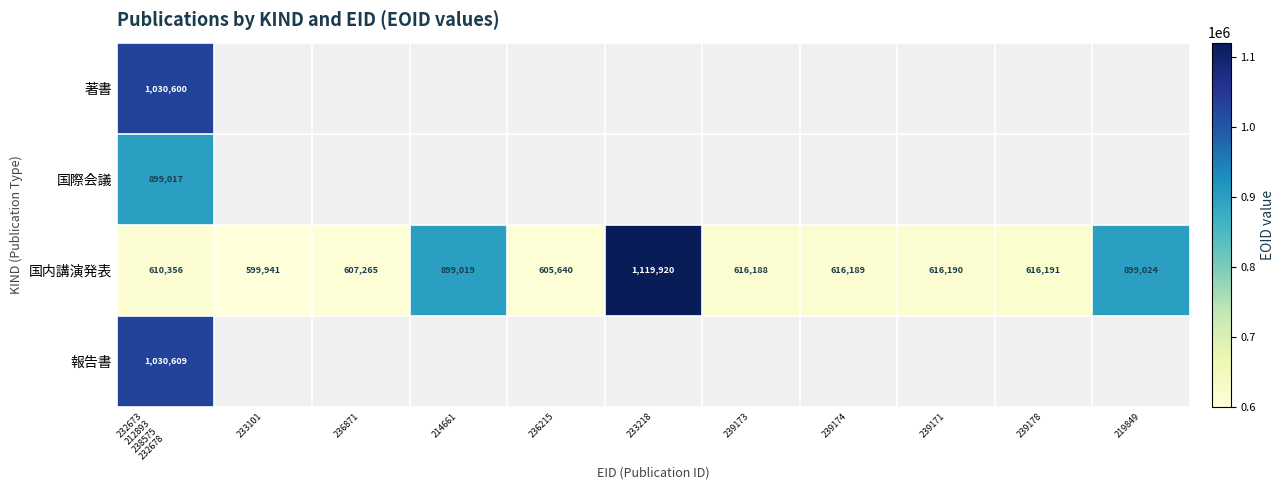

Where is 国内講演発表 nearest to the value 859930?

214661